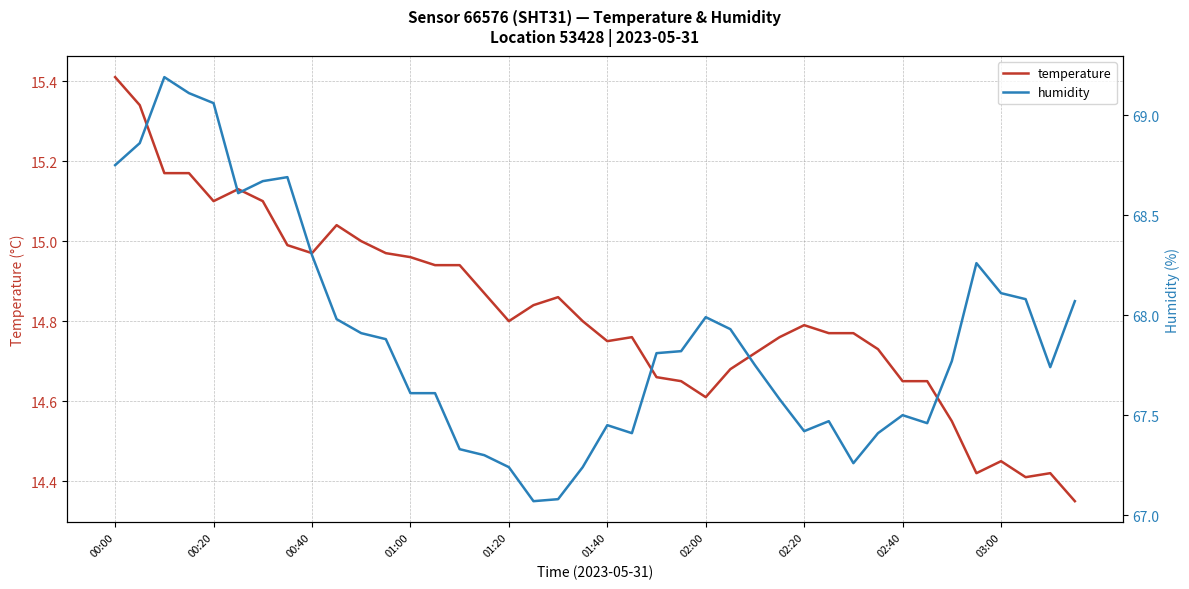

In humidity, how many points are lower than both neighbors (excluding endpoints)?

7